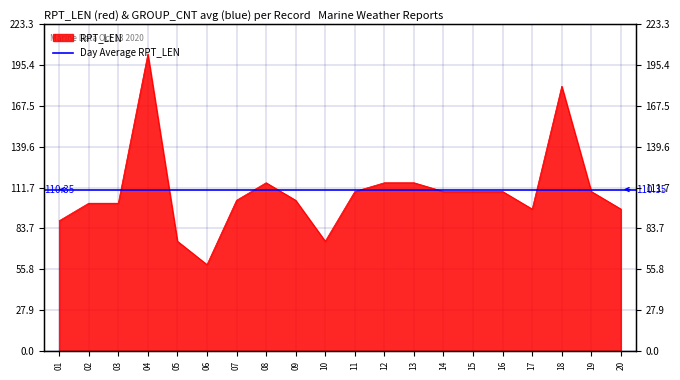

List the labels in order of value, largest first.

04, 18, 08, 12, 13, 11, 14, 15, 16, 19, 07, 09, 02, 03, 17, 20, 01, 05, 10, 06